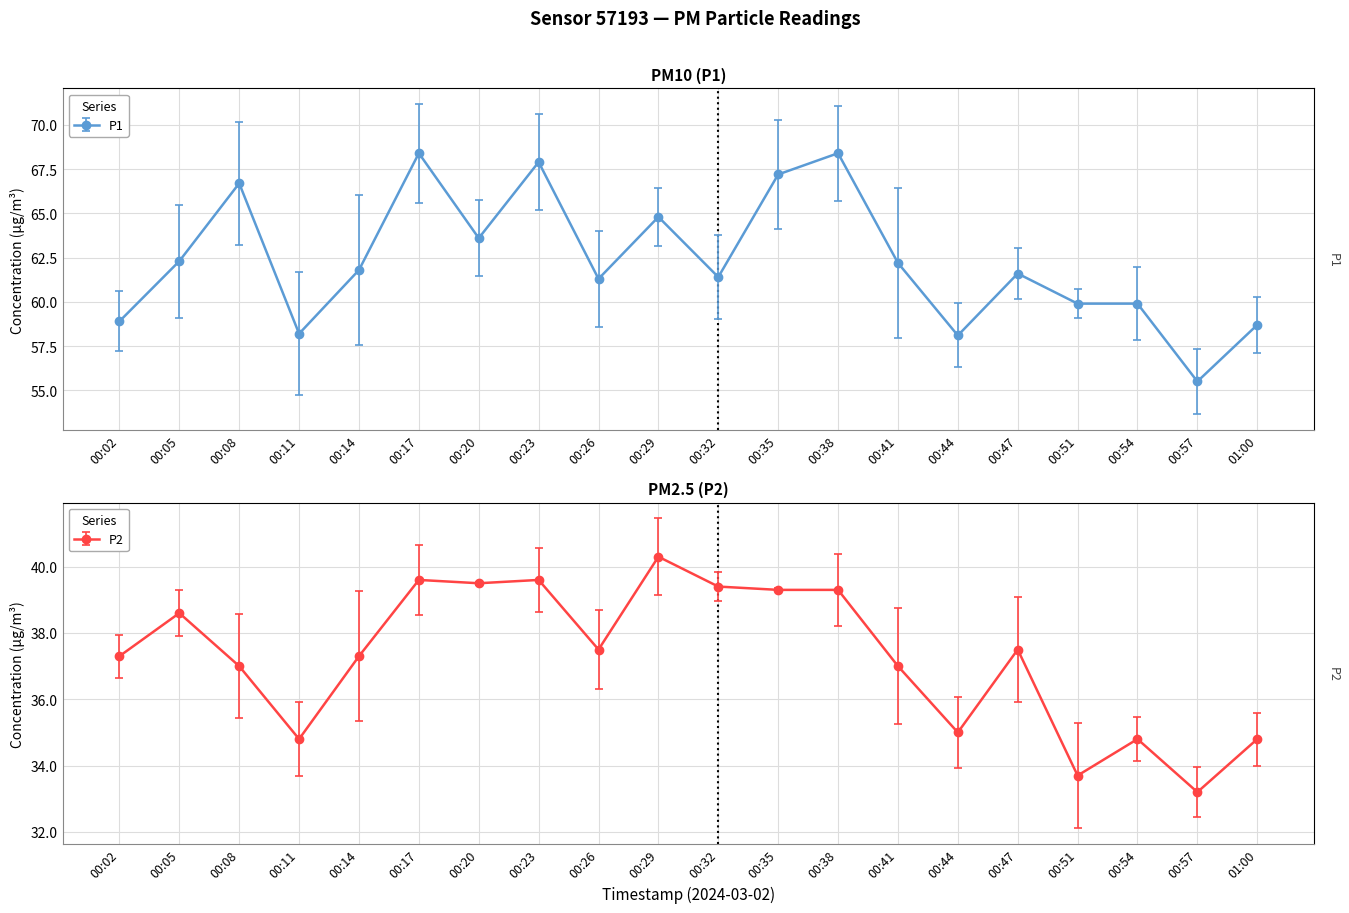

What is the total value across all series at 00:14?

99.1